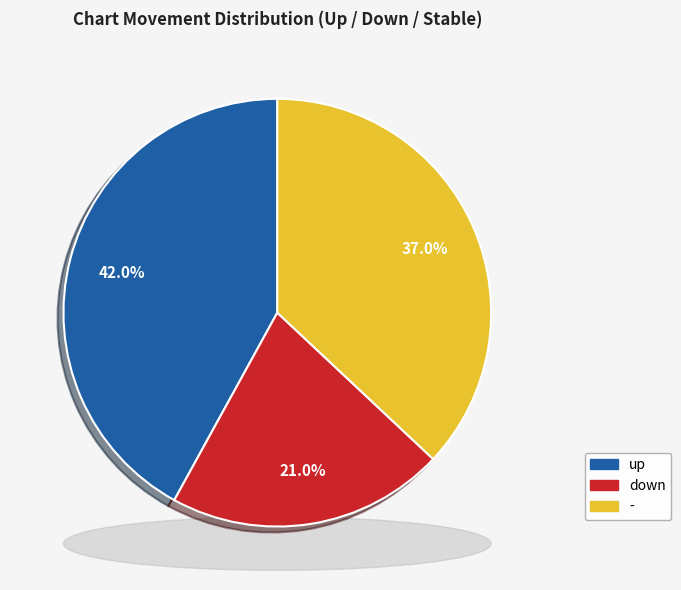

To the nearest percent, what percentage of the pie is up?

42%